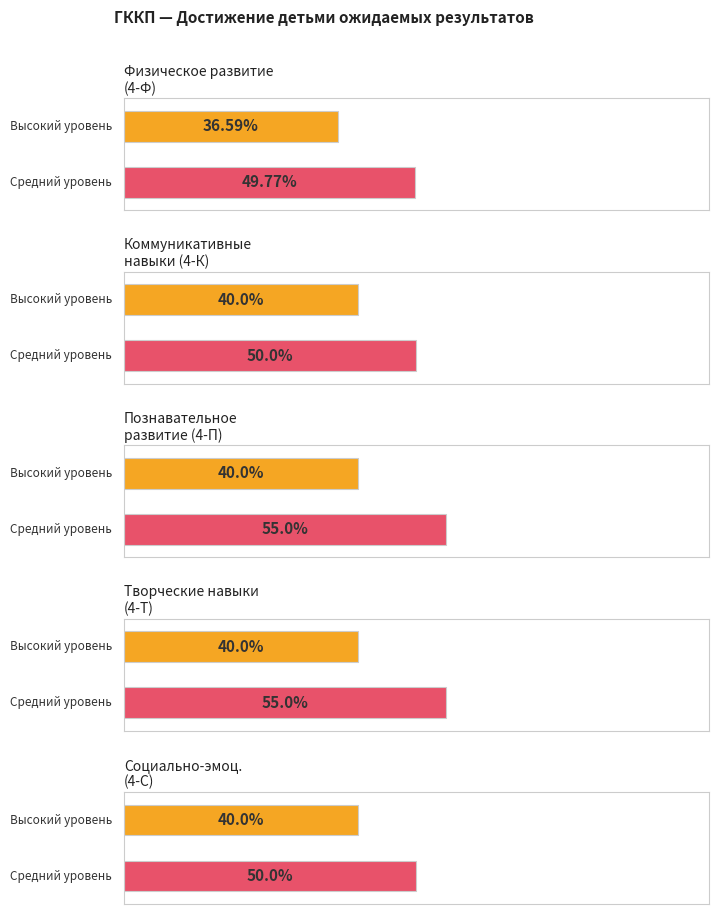

The value of Средний at 2 is 49.8. True or false?

True